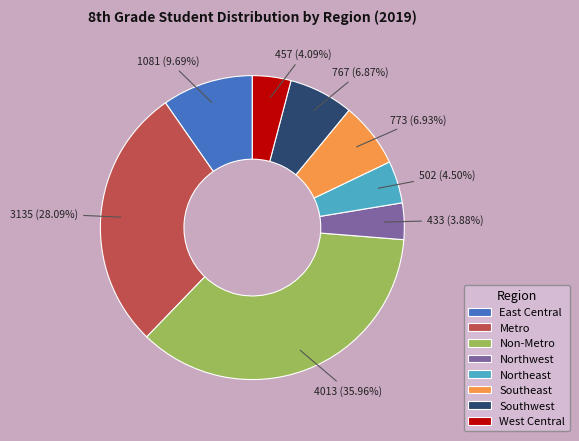

How many segments does this pie chart have?

8